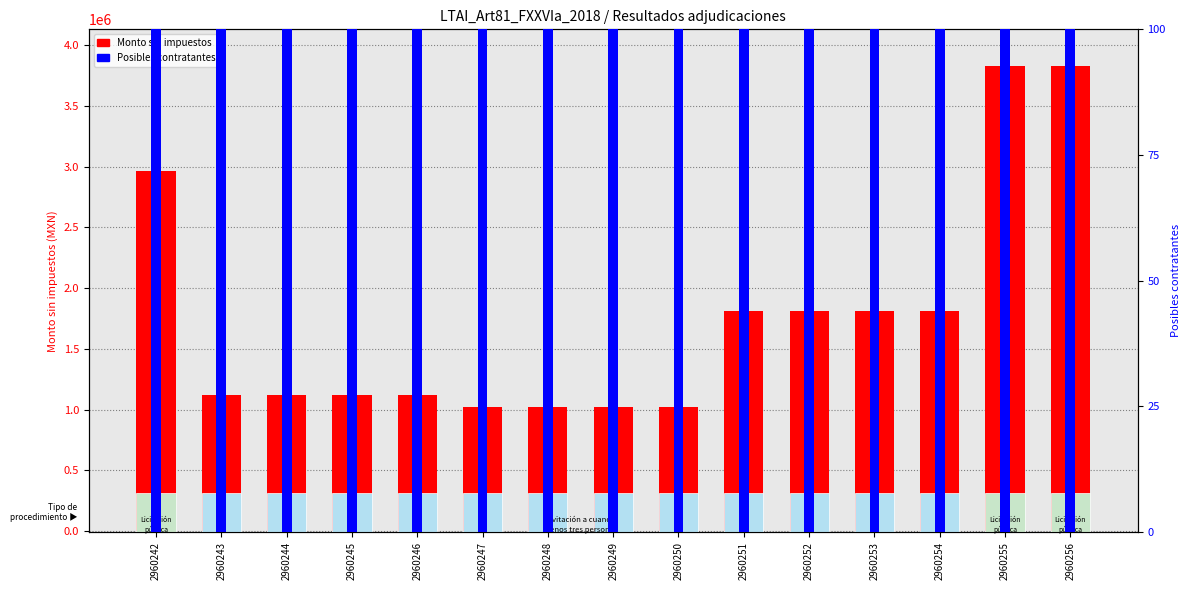

List the series in order of their overall mean, lowest first.

Posibles contratantes, Monto sin impuestos